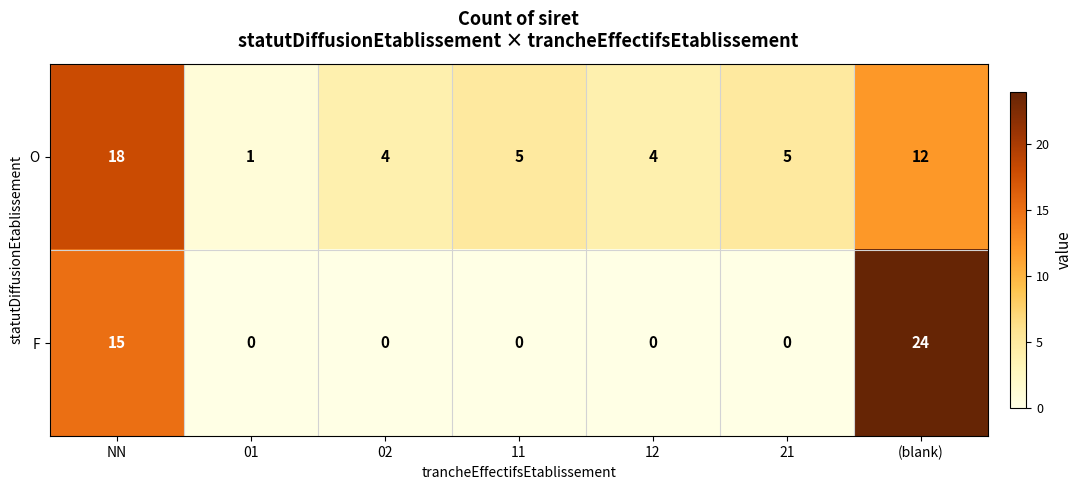

At how many categories does at least one series exceed 12?

2